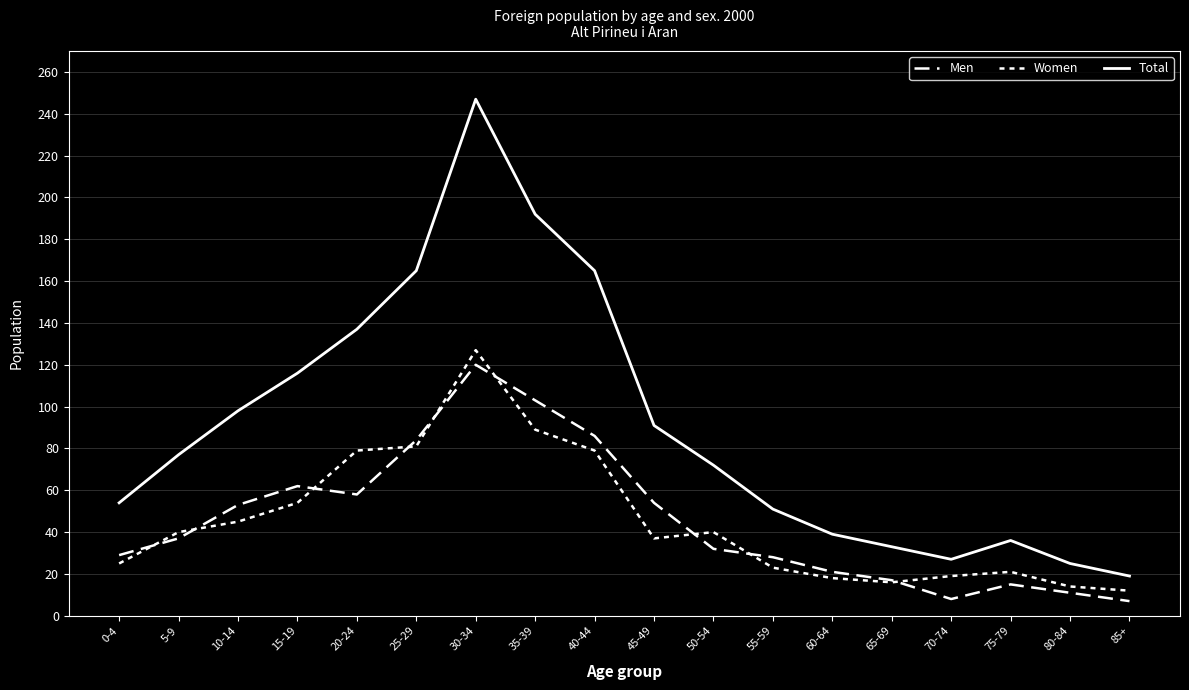

At which label is Women closest to 69?

20-24